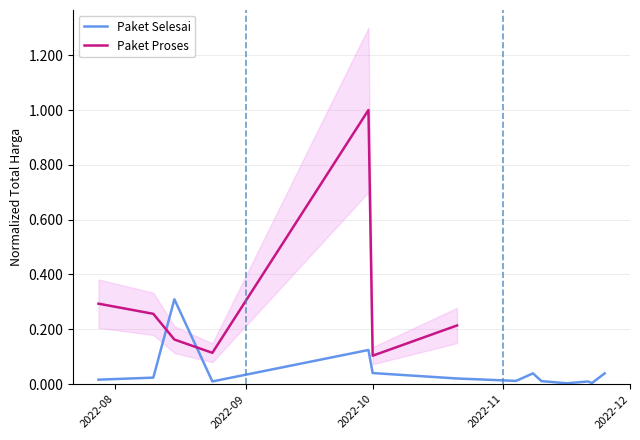

What is the change in value from 2022-09-30 to 2022-11-25?

-0.1